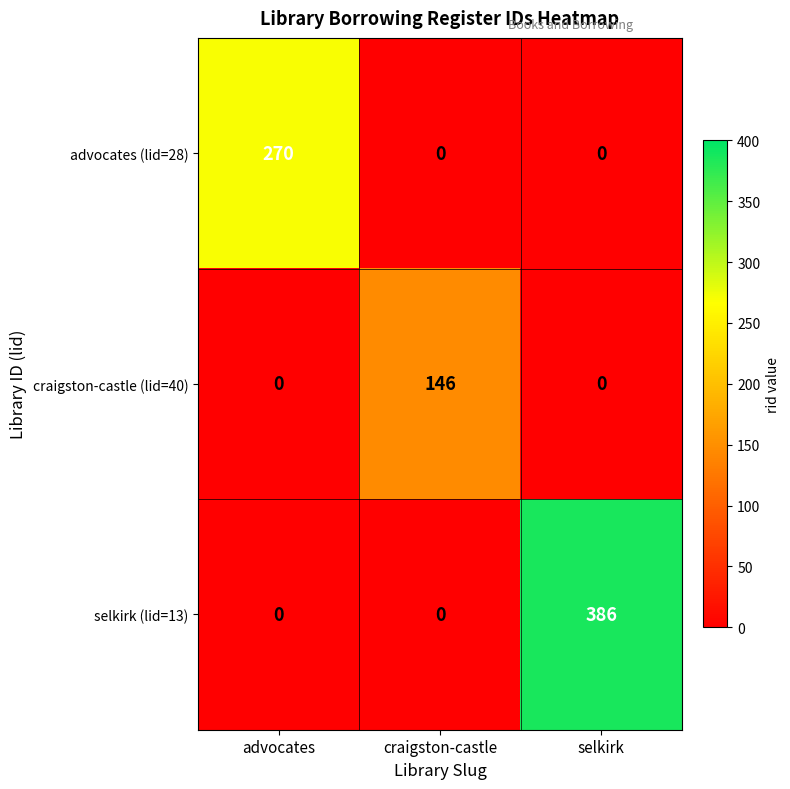

What is the sum of all craigston-castle (lid=40) values?

146